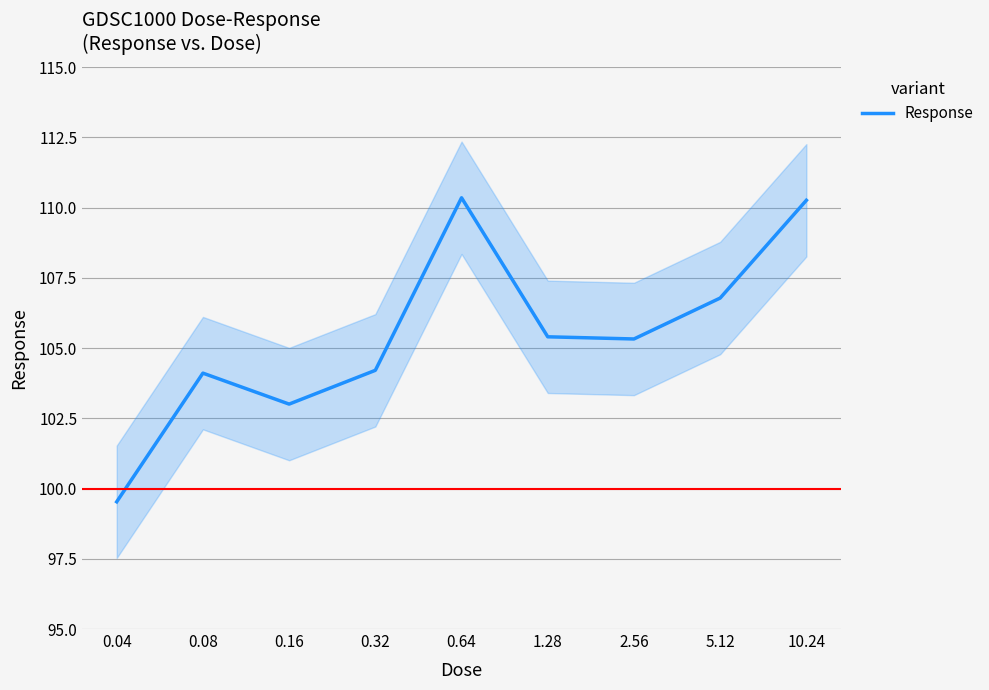

The value at 10.24 is 147.3. True or false?

False